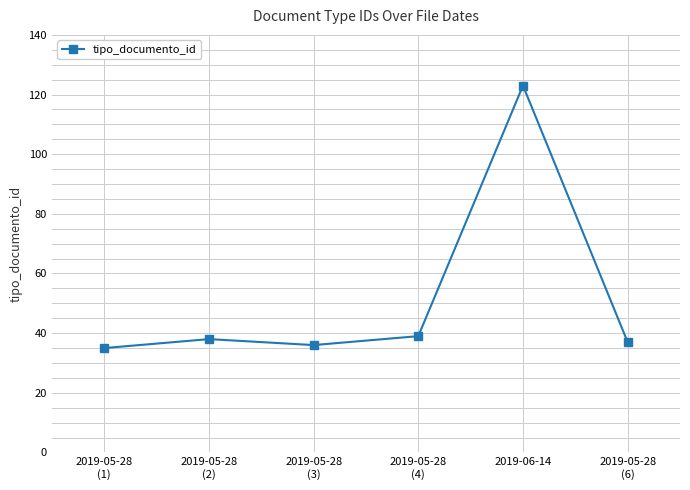

Does the chart have visible grid lines?

Yes